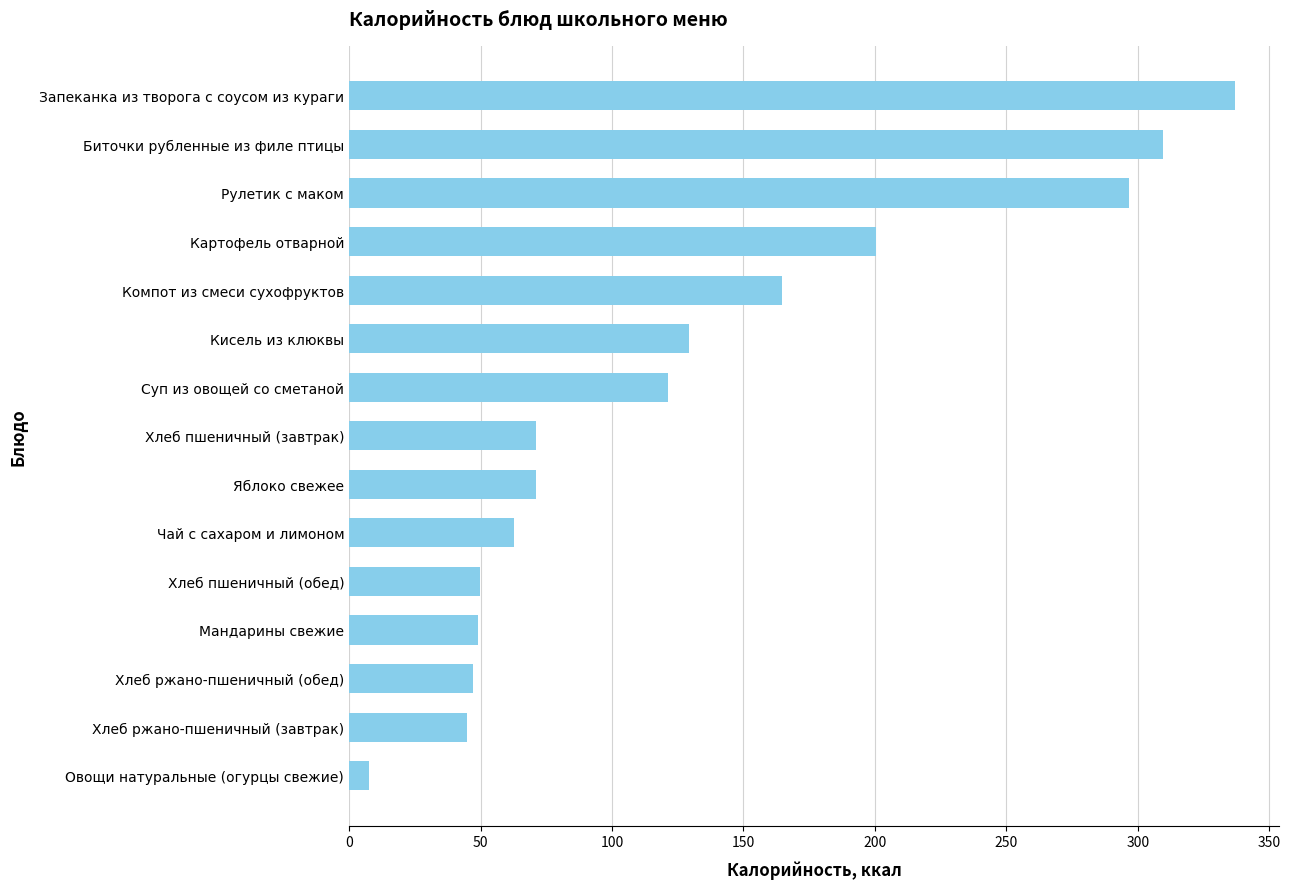

True or false: the data shows 309.5 at Биточки рубленные из филе птицы.

True